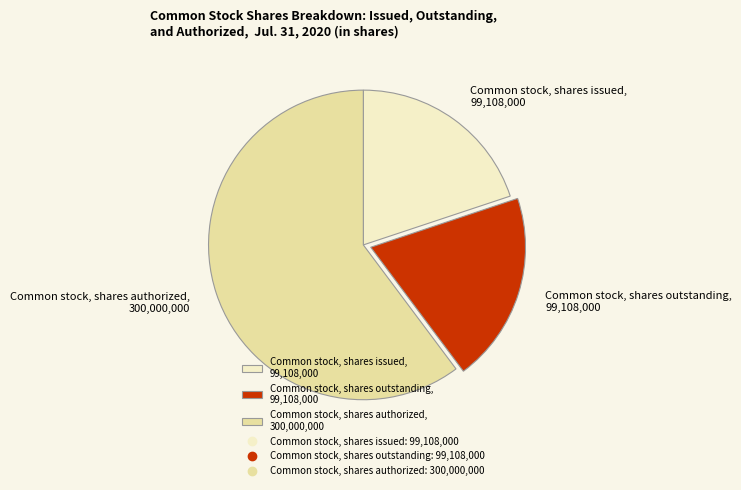

Do Common stock, shares outstanding, 99,108,000 and Common stock, shares authorized, 300,000,000 together represent more than half of the pie?

Yes